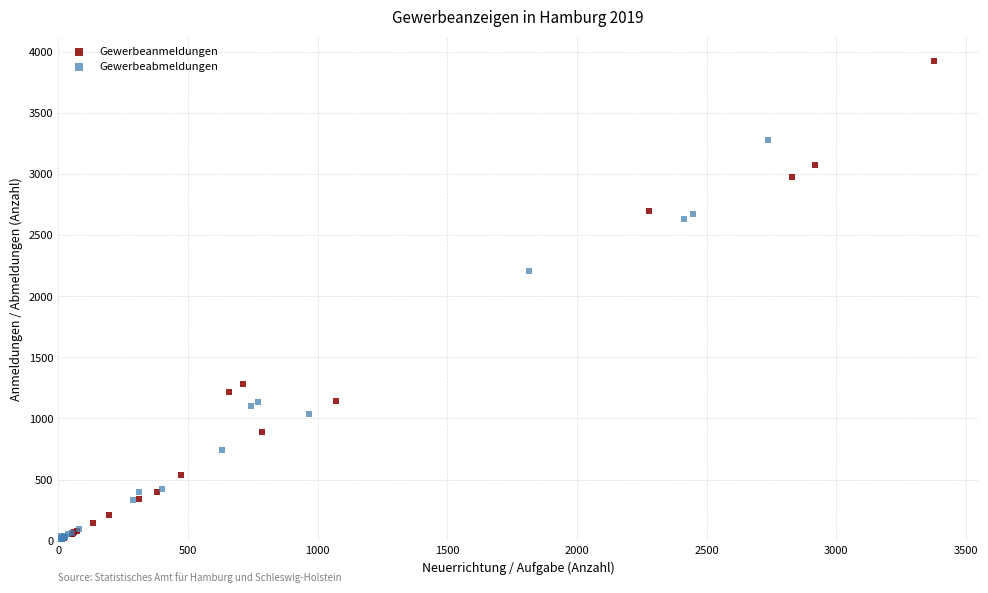

Which series reaches the maximum Y coordinate?

Gewerbeanmeldungen